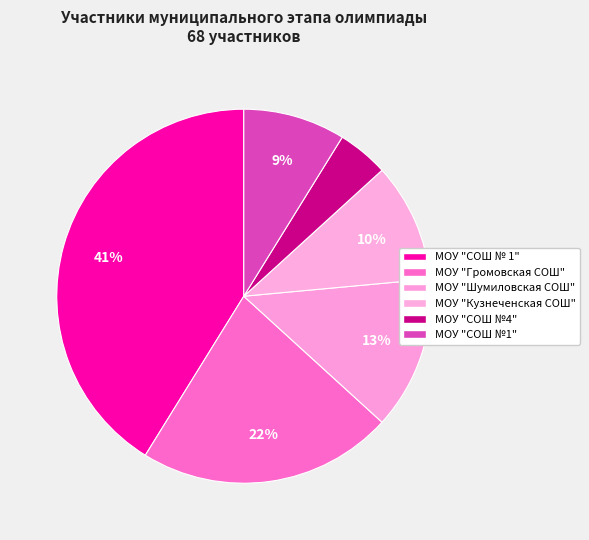

Count the number of slices in the pie.

6